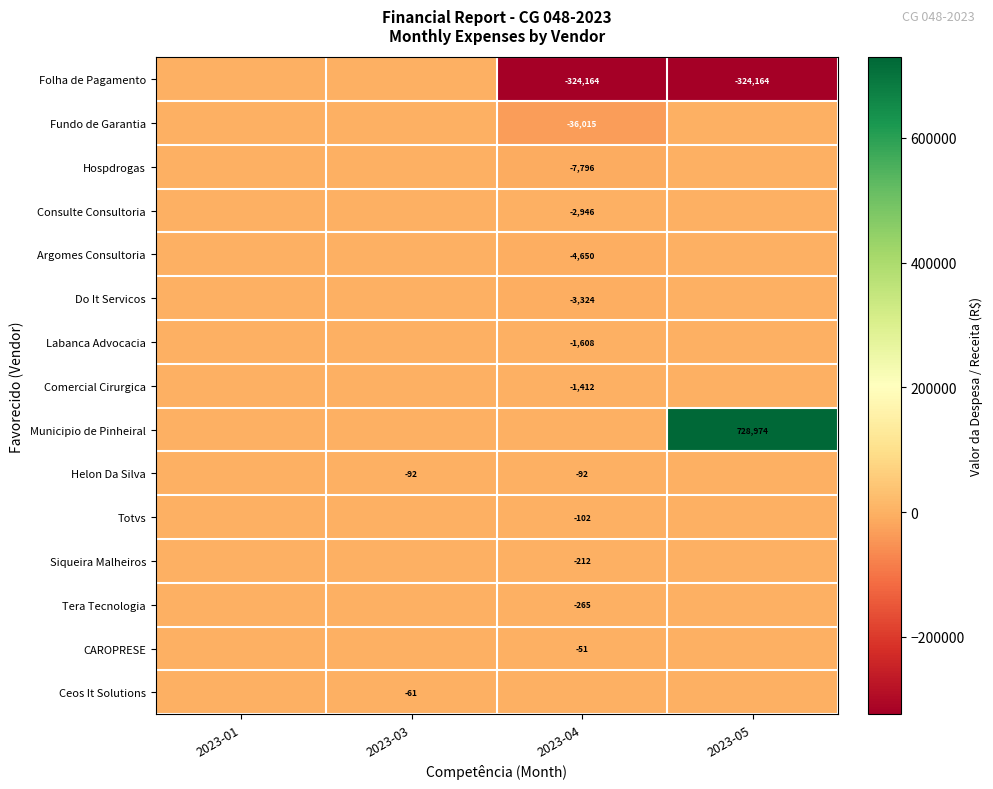

Is it true that Tera Tecnologia equals -265 at 2023-04?

True